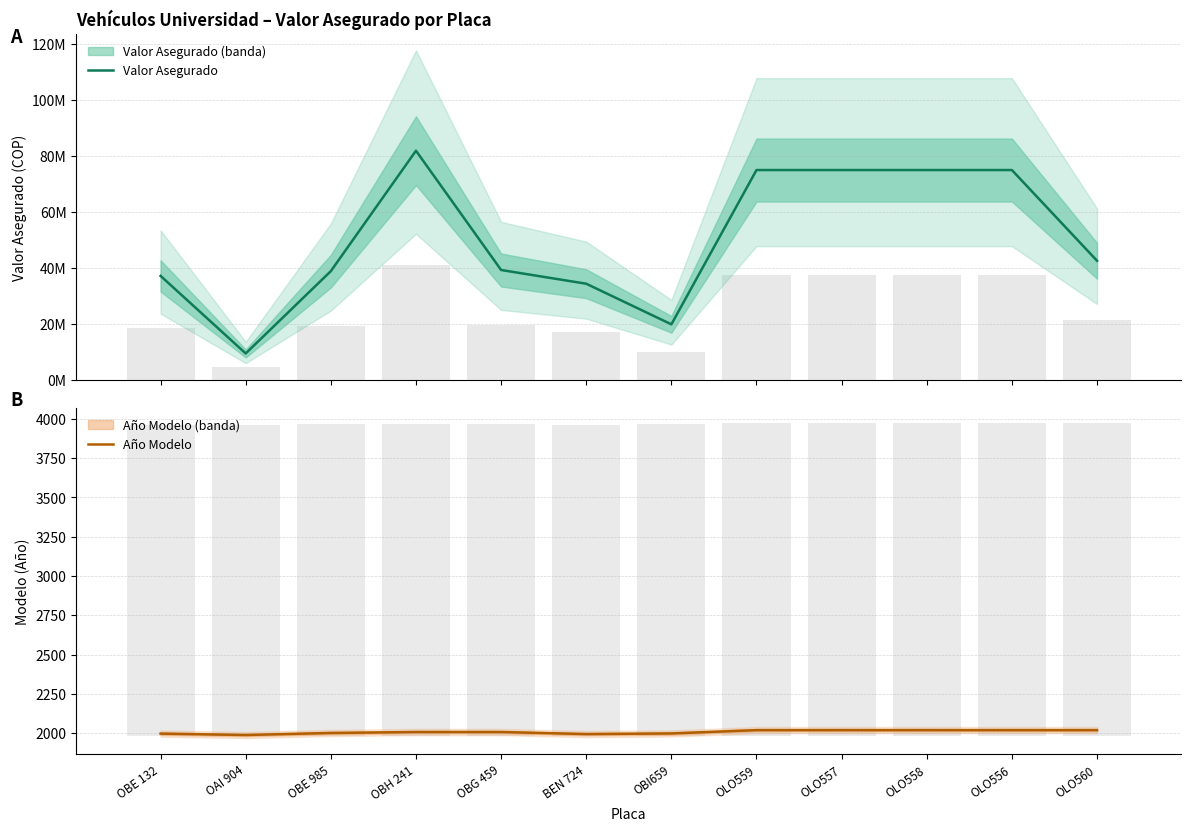

How many groups of bars are there?

12